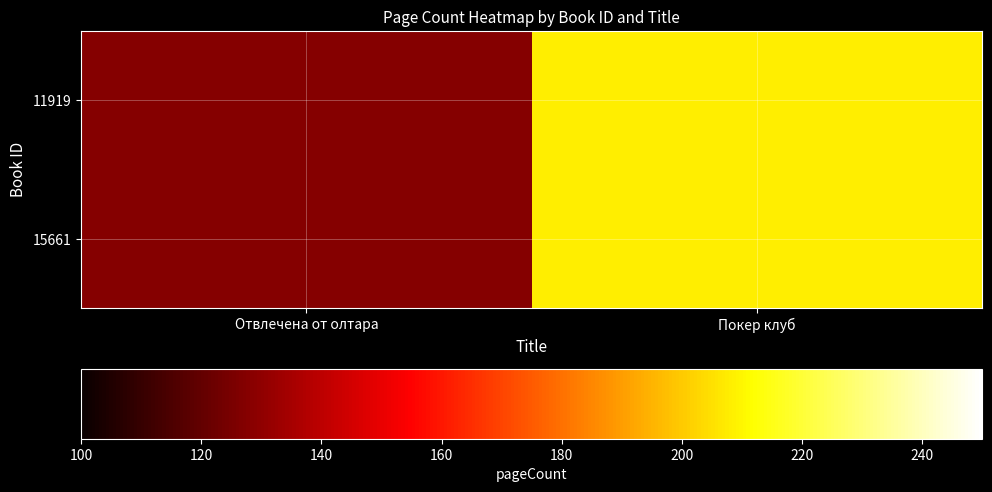

What is the smallest value displayed?

128